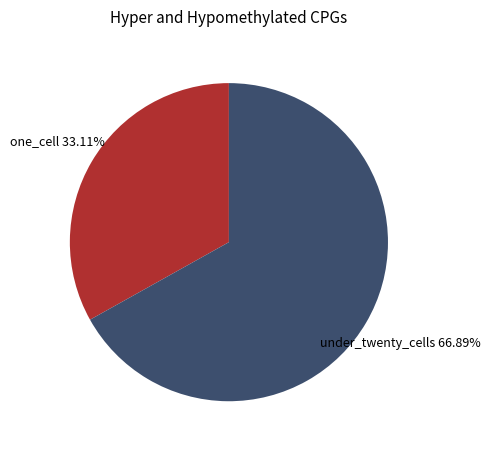

Is there any slice that represents more than half of the pie?

Yes